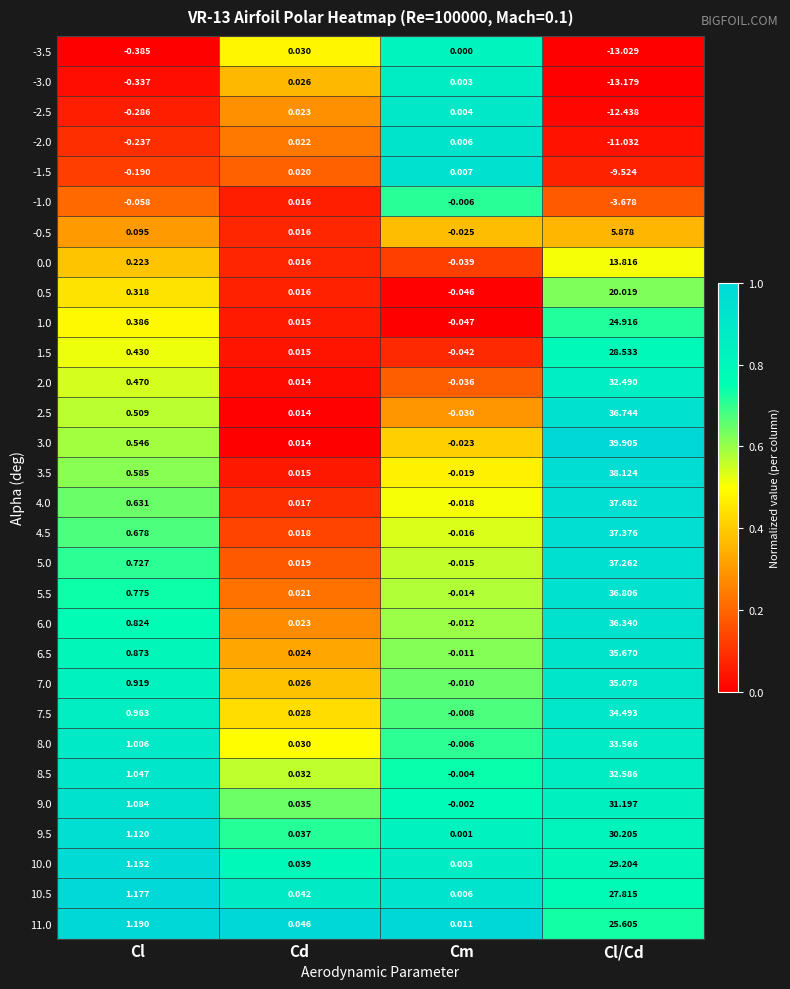

Which series changed the most between Cl and Cl/Cd?

3.0